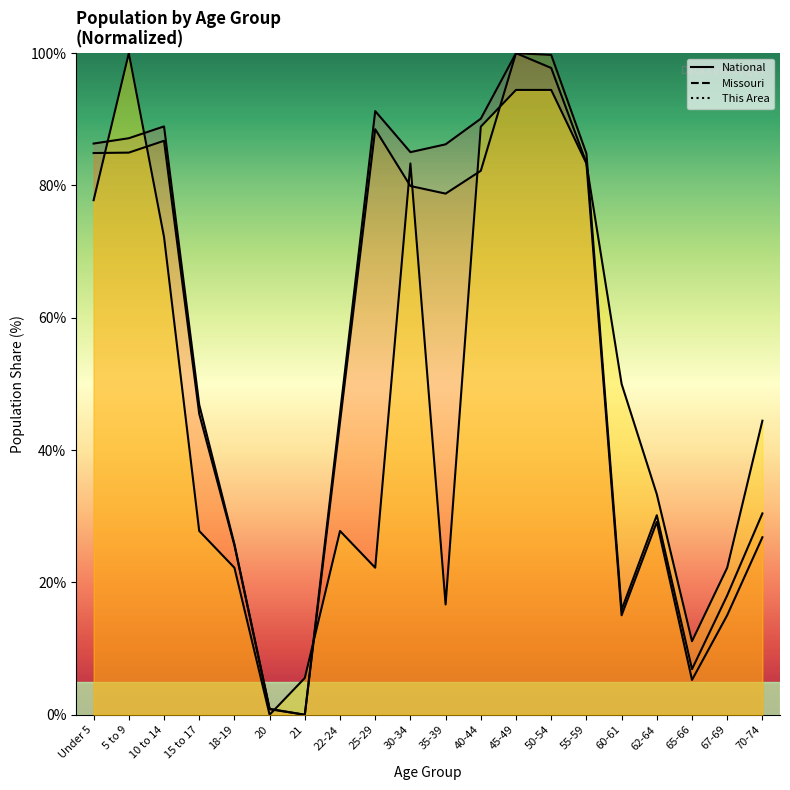

Is it true that Missouri equals 18.0 at 67-69?

True